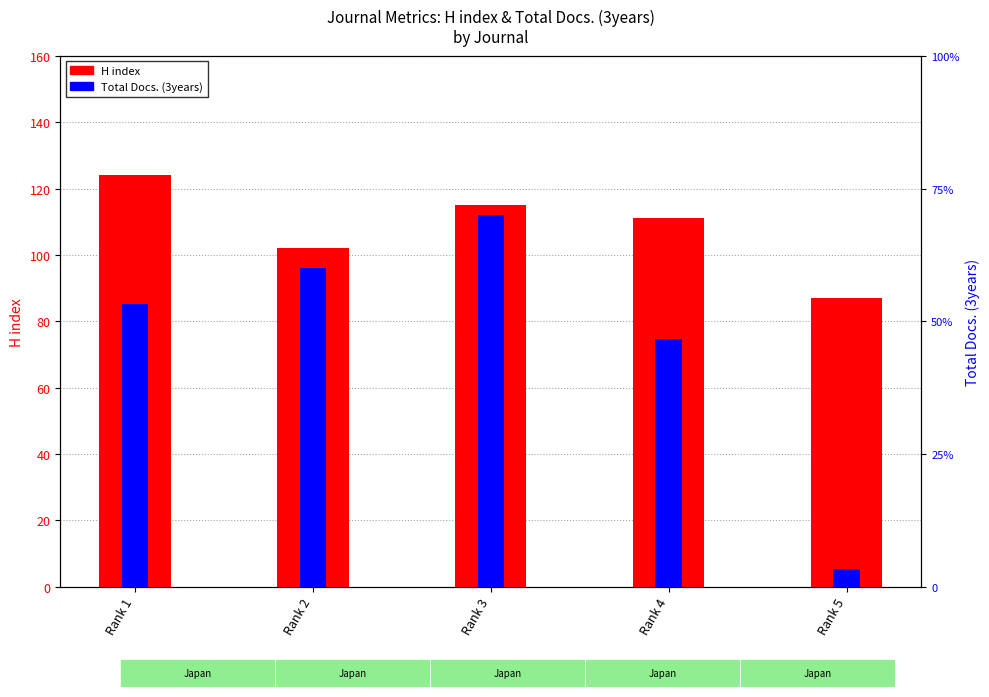

Is it true that H index equals 87 at Rank 5?

True